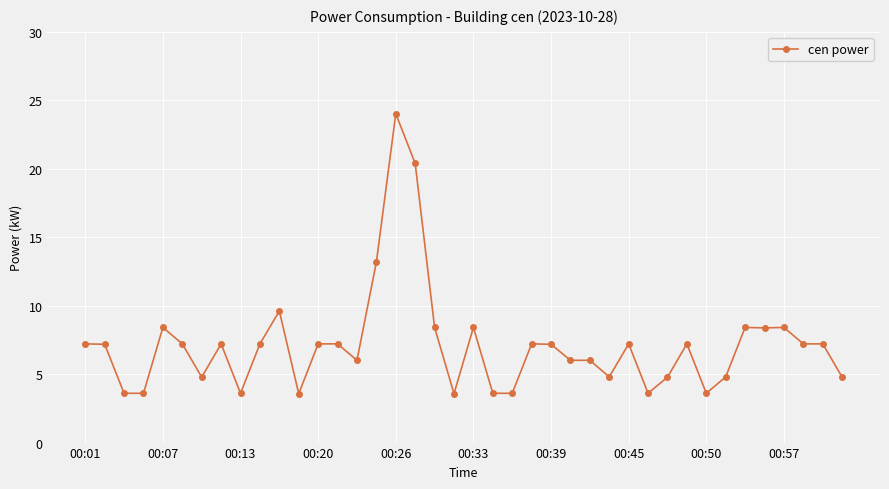

What is the difference between the second highest and minimum values?

16.8